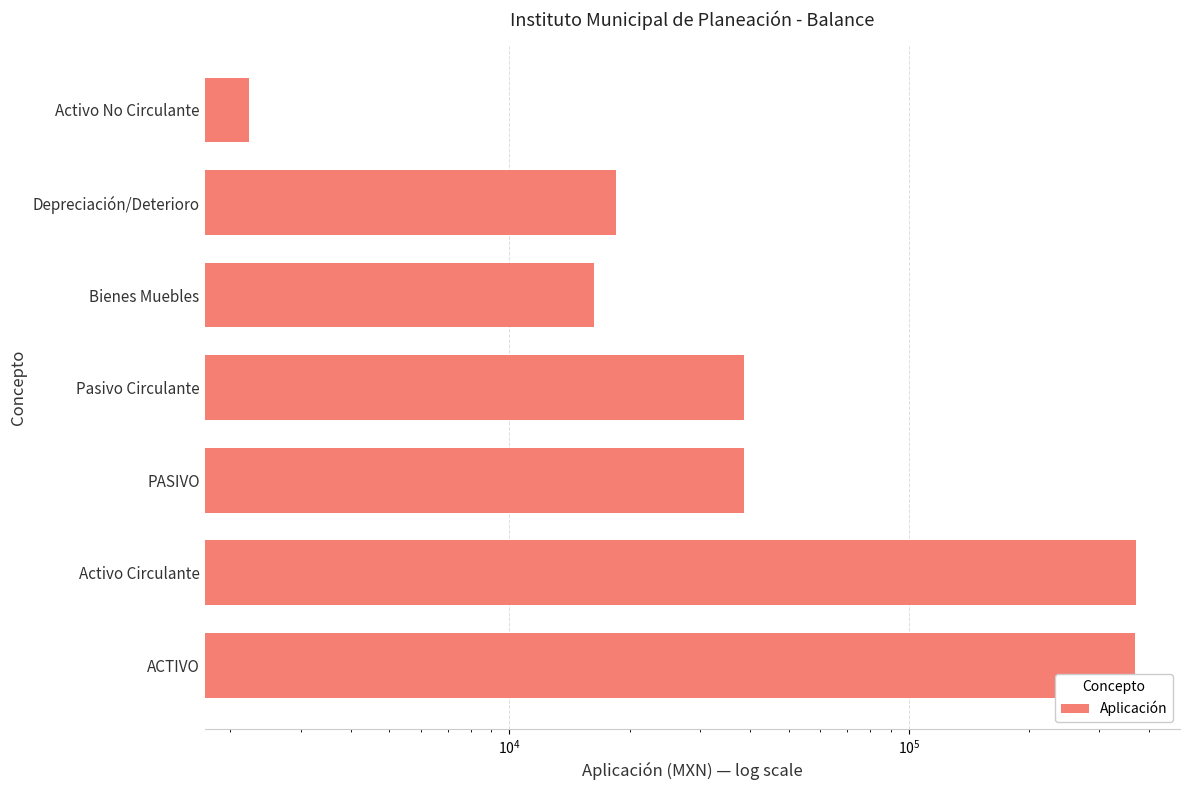

Are the bars grouped side by side (vs. stacked)?

No